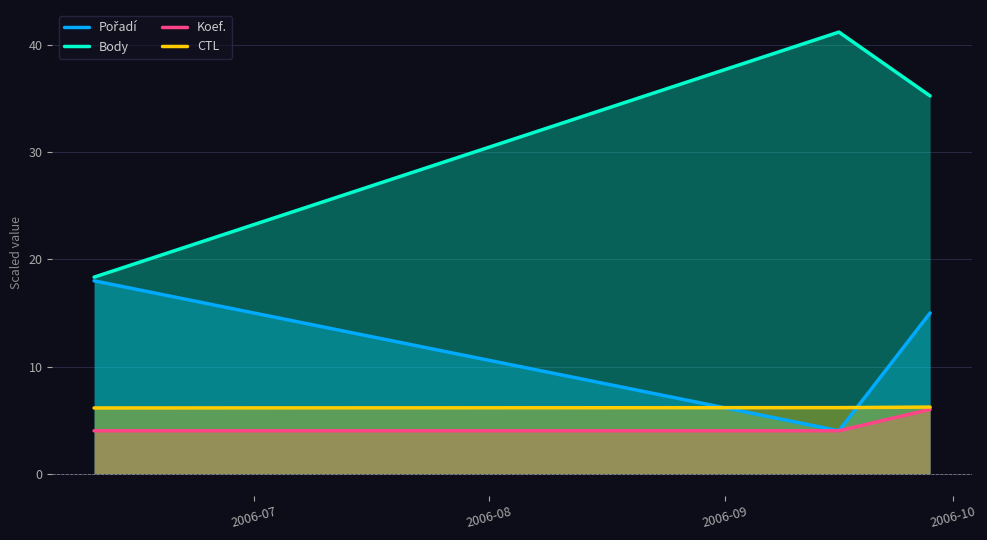

What is the minimum value shown in the chart?

4.0